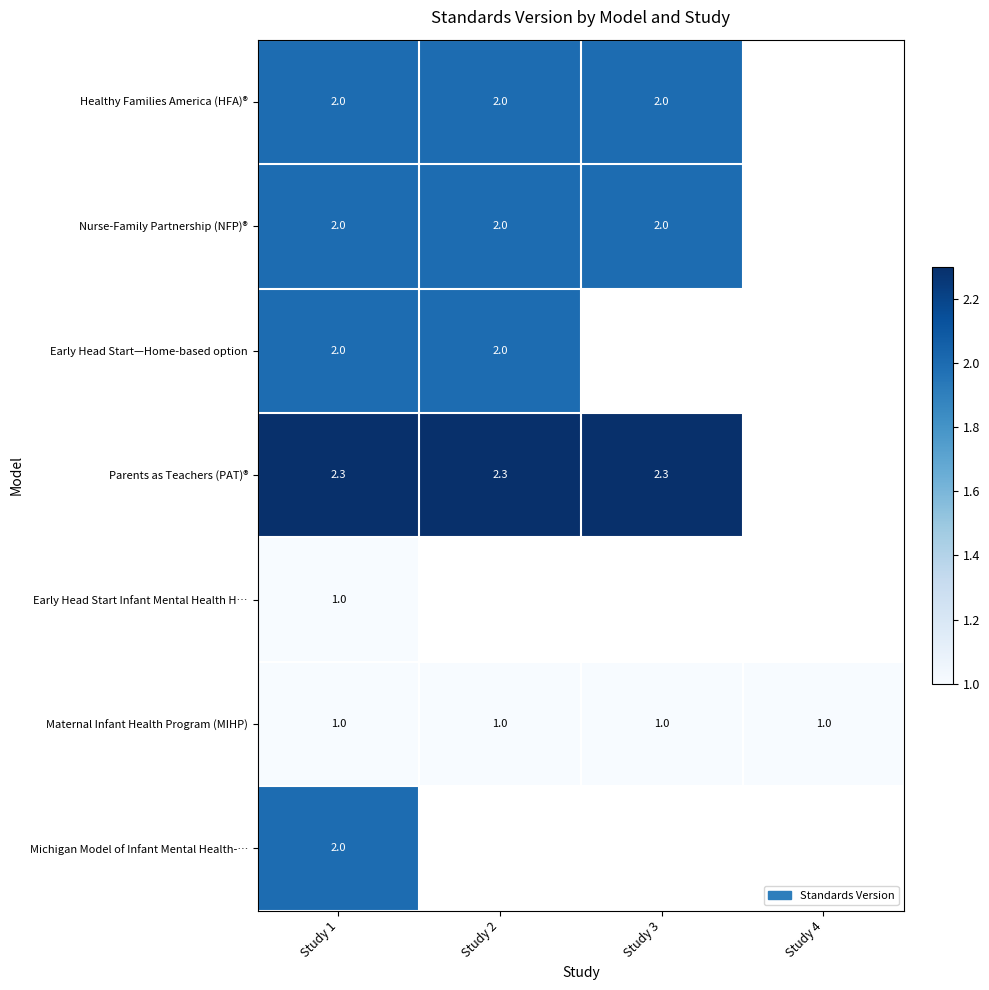

What value does the Maternal Infant Health Program (MIHP) series have at Study 2?

1.0